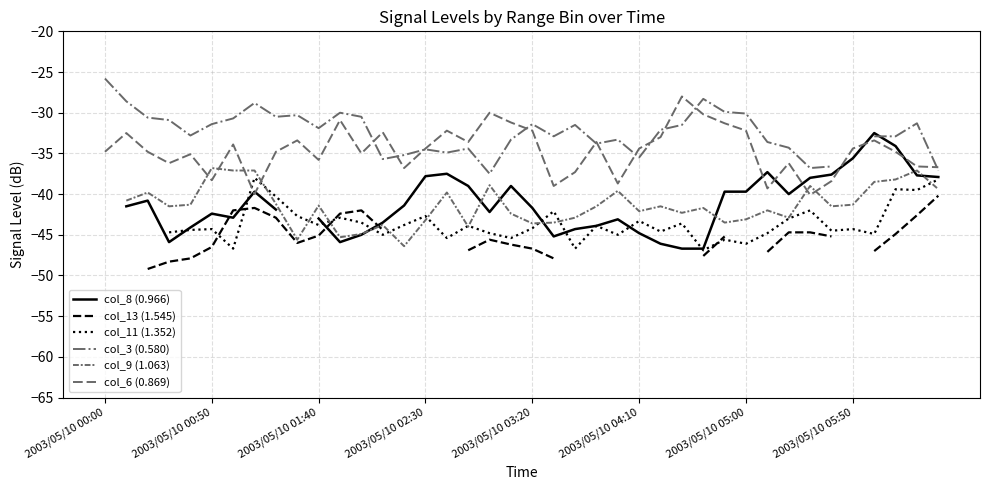

How many series are shown in this chart?

6